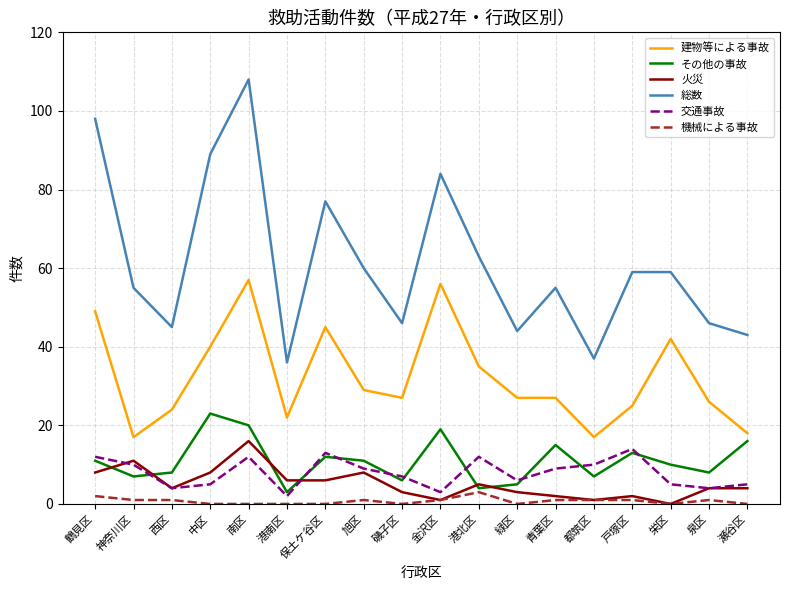

What is the spread (max minus min) of values at 瀬谷区?

43